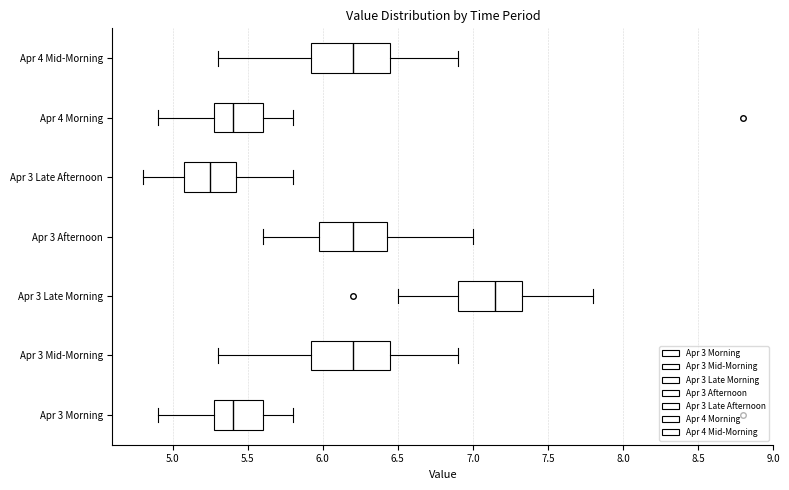

Reading bottom to top, read every box against the x-axis: the position of its median line, the range the box covers, and the ends of its whiskers. The values are not printed on the chart, so give them approximately, as read against the axis.

Apr 3 Morning: median 5.40, box 5.30 to 5.60, whiskers 4.90 to 5.80
Apr 3 Mid-Morning: median 6.20, box 5.95 to 6.45, whiskers 5.30 to 6.90
Apr 3 Late Morning: median 7.15, box 6.90 to 7.35, whiskers 6.50 to 7.80
Apr 3 Afternoon: median 6.20, box 6.00 to 6.45, whiskers 5.60 to 7.00
Apr 3 Late Afternoon: median 5.25, box 5.10 to 5.45, whiskers 4.80 to 5.80
Apr 4 Morning: median 5.40, box 5.30 to 5.60, whiskers 4.90 to 5.80
Apr 4 Mid-Morning: median 6.20, box 5.95 to 6.45, whiskers 5.30 to 6.90